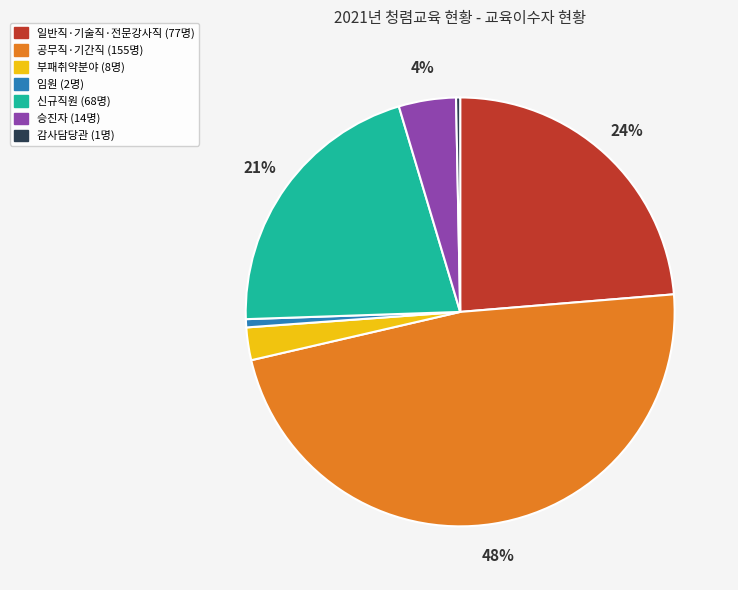

How many slices are in this pie chart?

7